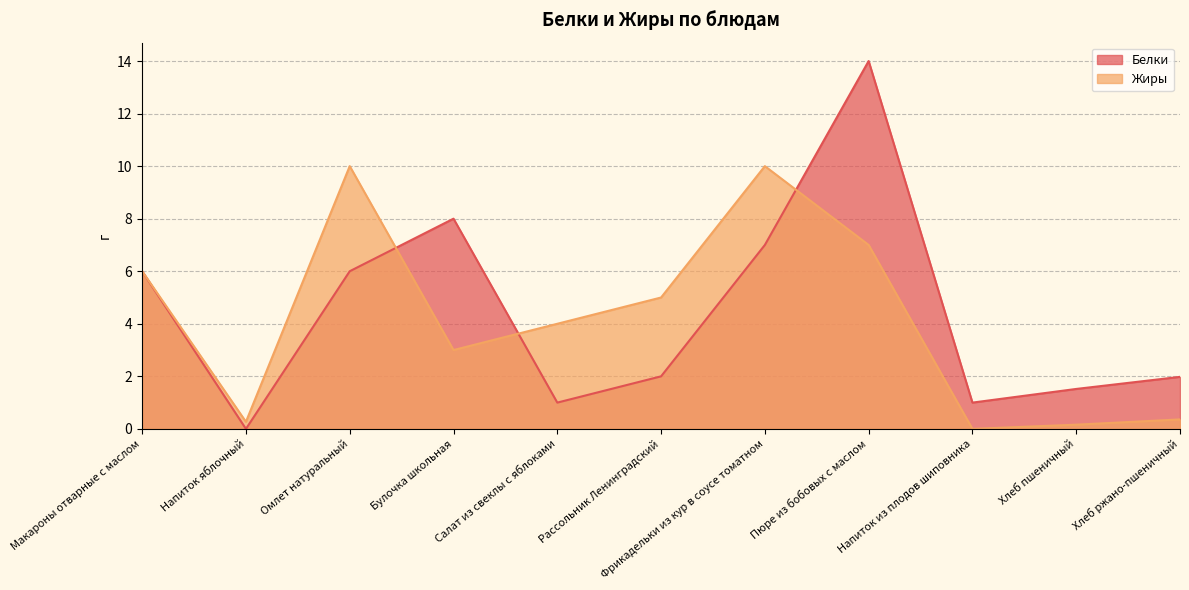

Is the value of Жиры at Фрикадельки из кур в соусе томатном greater than the value of Белки at Напиток яблочный?

Yes